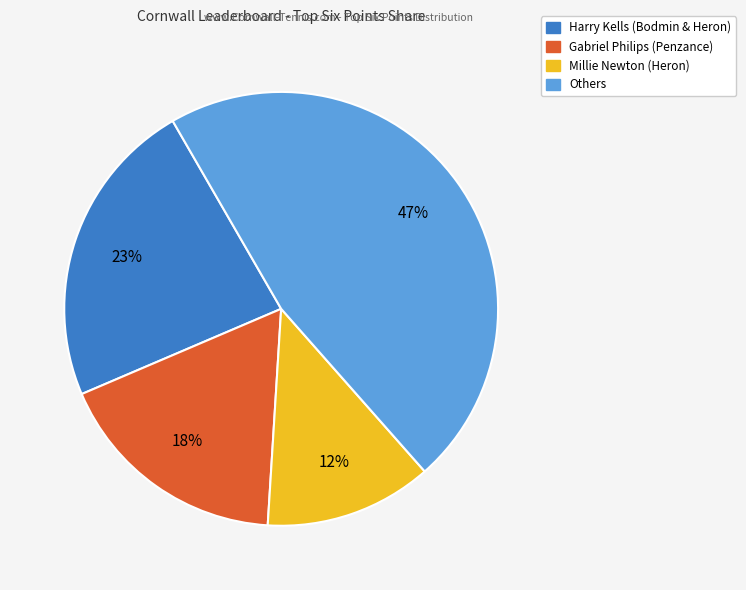

To the nearest percent, what is the average slice percentage?

25%